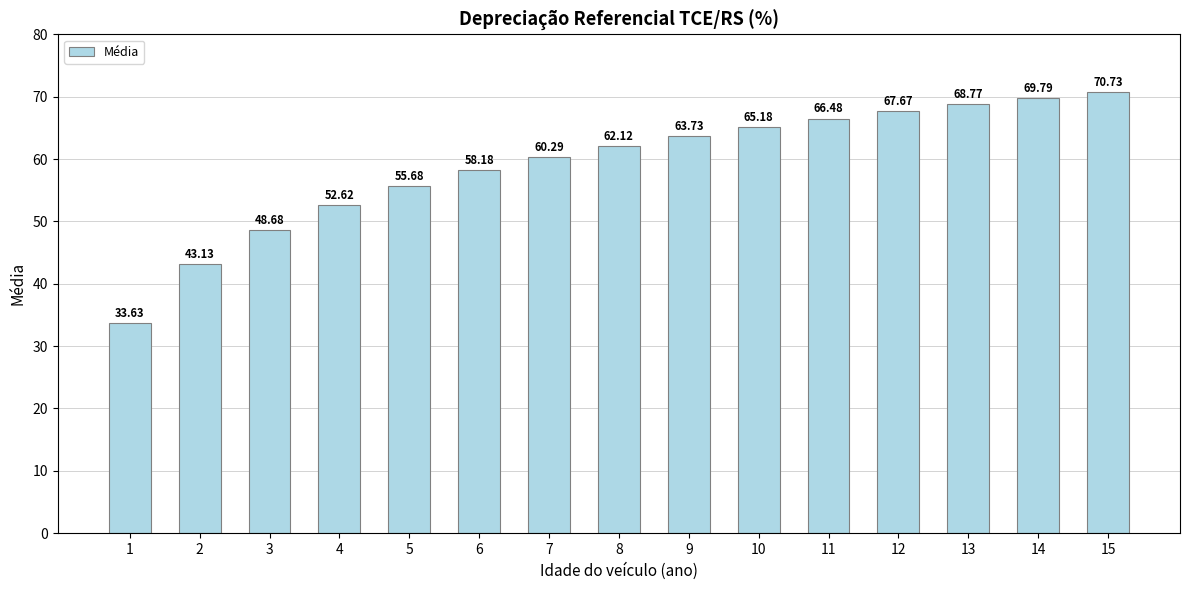

How many bars are there in total?

15